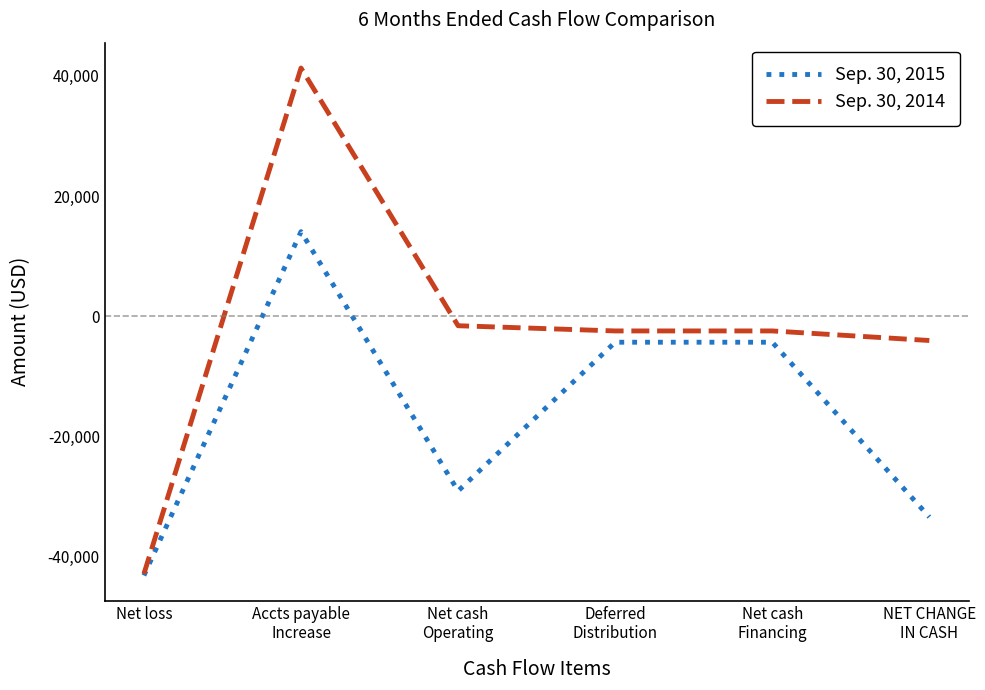

Rank the series by their average value, from highest to lowest.

Sep. 30, 2014, Sep. 30, 2015